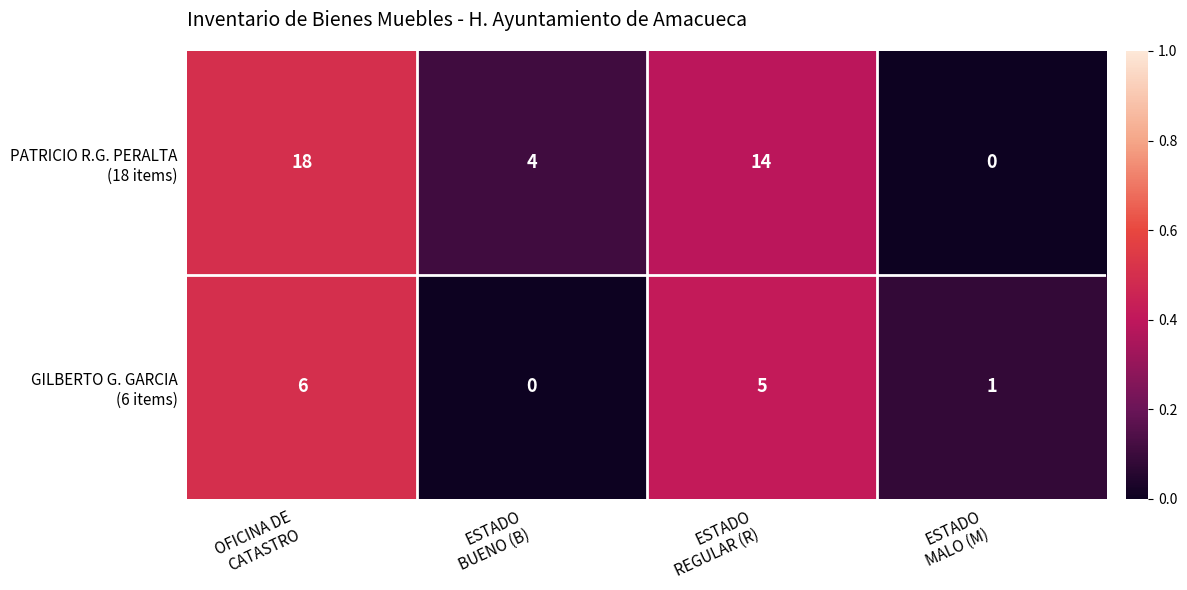

What is the maximum value shown in the chart?

18